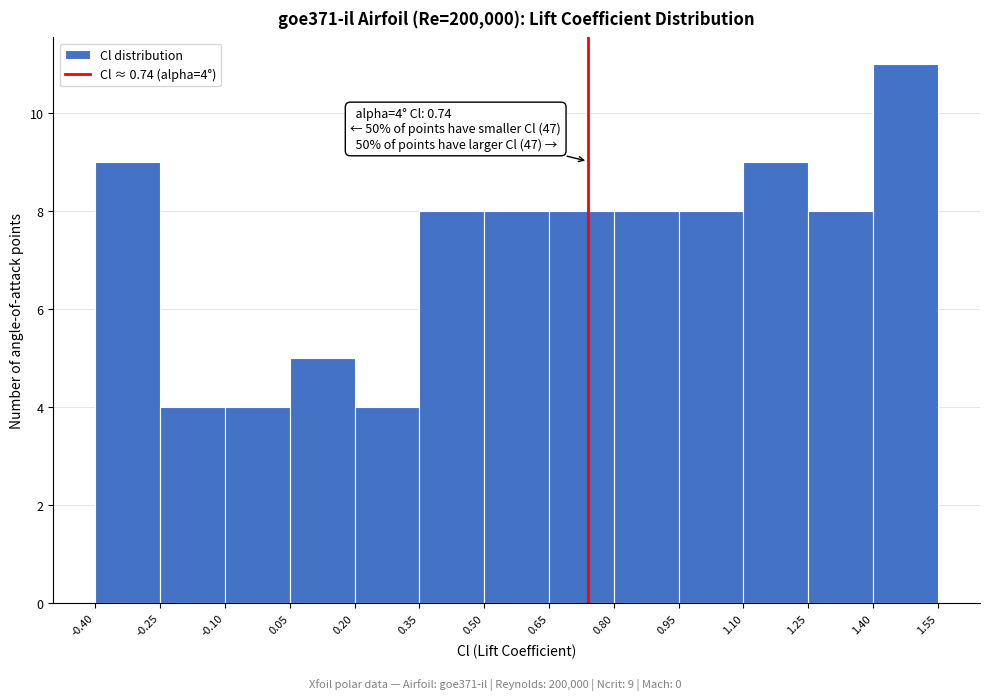

Which range on the x-axis has the tallest bar?

1.40 to 1.55